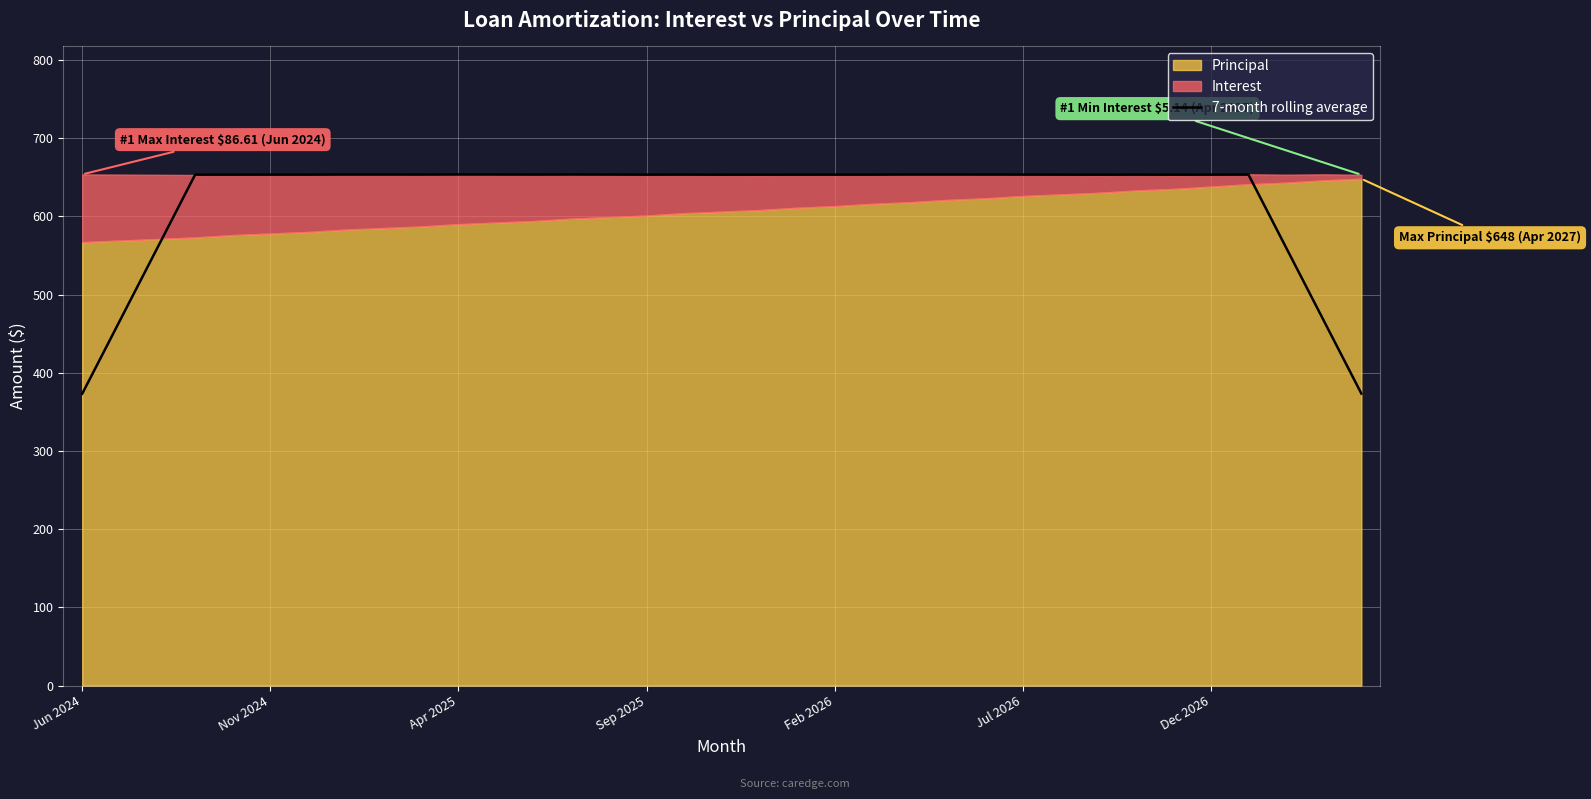

What is the lowest value of the 7-month rolling average series?

373.3